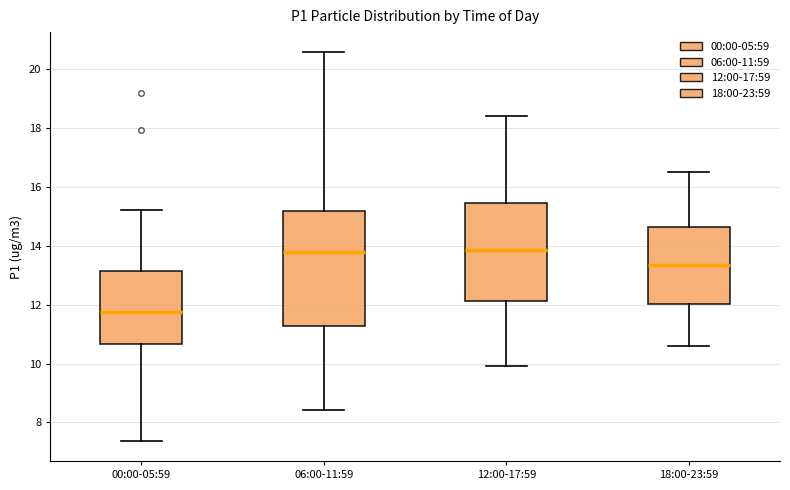

Reading left to right, transcribe this box plot: for each box, give where its median line is, the range the box spans, and where its two whiskers end, as read against the y-axis. The values are not printed on the chart, so give them approximately, as read against the axis.

00:00-05:59: median 11.8, box 10.6 to 13.2, whiskers 7.4 to 15.2
06:00-11:59: median 13.8, box 11.2 to 15.2, whiskers 8.4 to 20.6
12:00-17:59: median 13.8, box 12.2 to 15.4, whiskers 10.0 to 18.4
18:00-23:59: median 13.4, box 12.0 to 14.6, whiskers 10.6 to 16.6